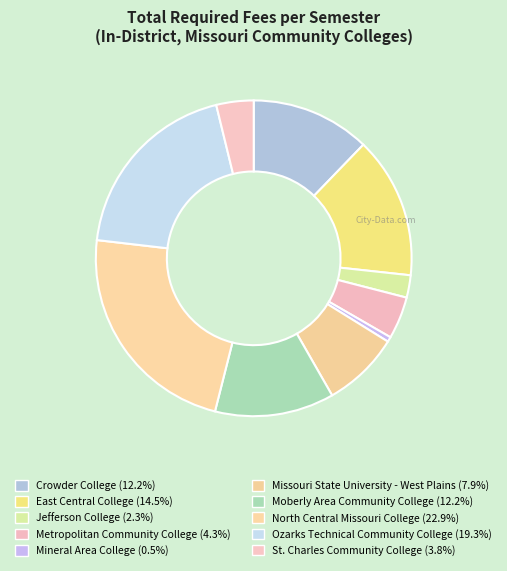

How many segments does this pie chart have?

10